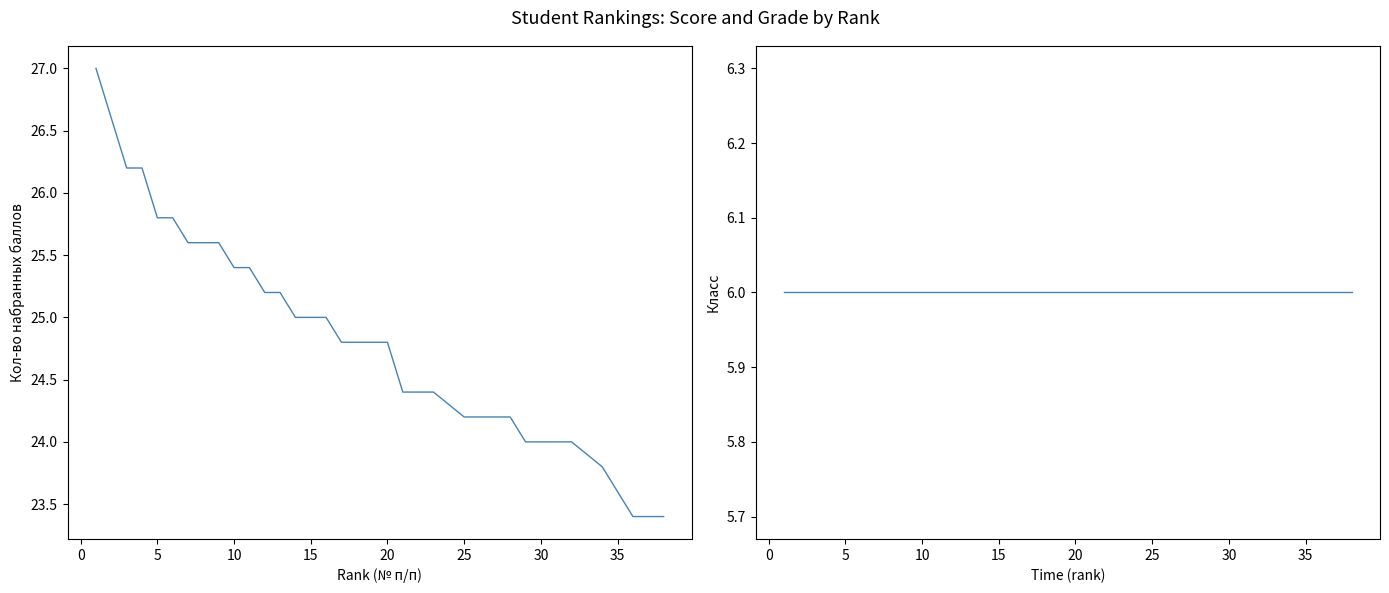

Rank the series at 20 from highest to lowest value.

Кол-во набранных баллов, Класс